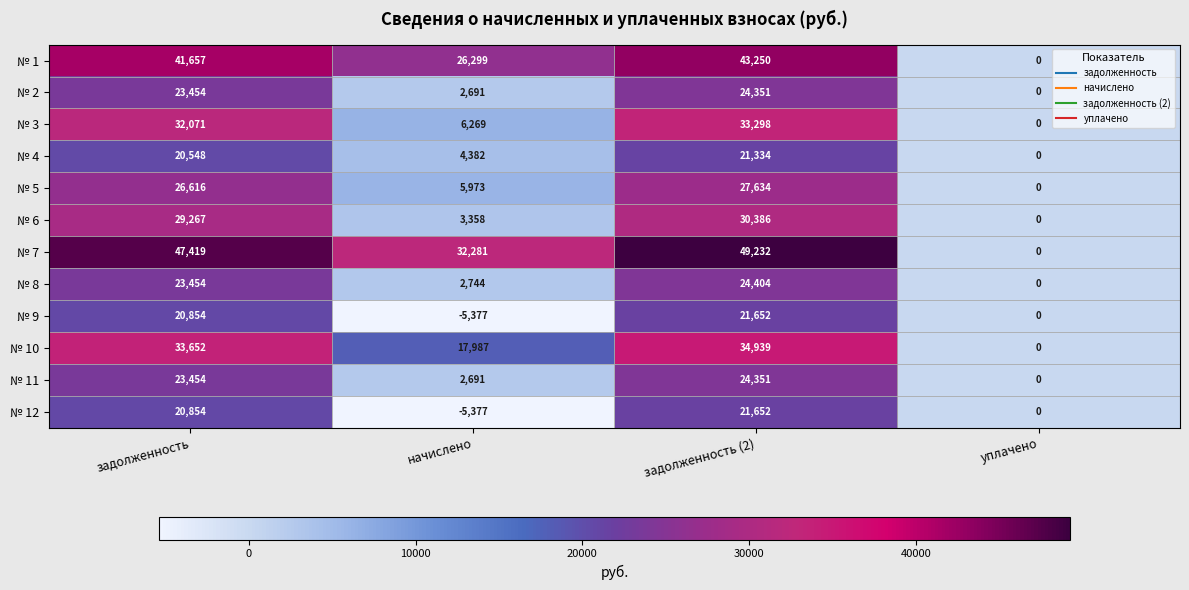

Which series has the largest total across all categories?

№ 7